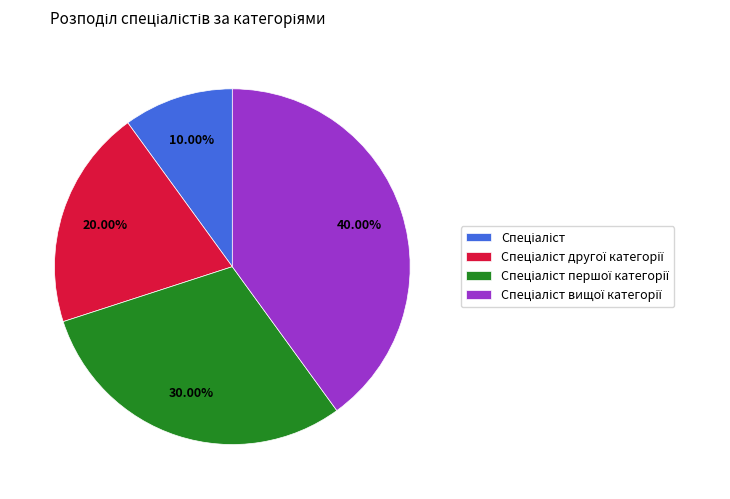

Is there a majority slice in this chart?

No